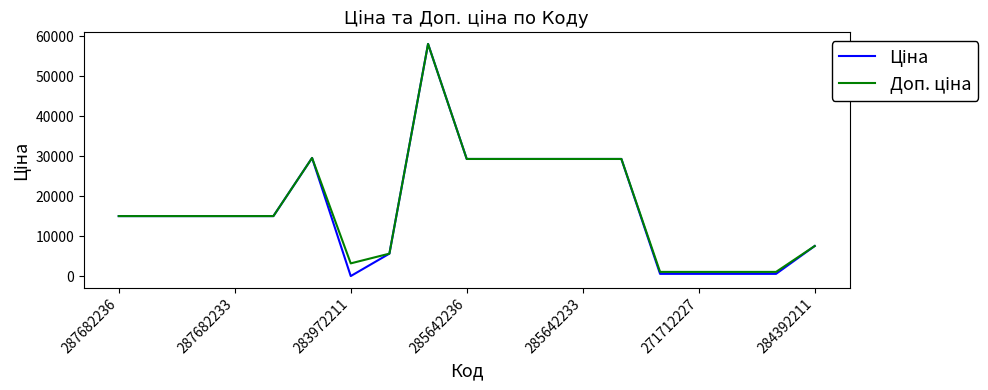

At which category is the sum across all series the highest?

8